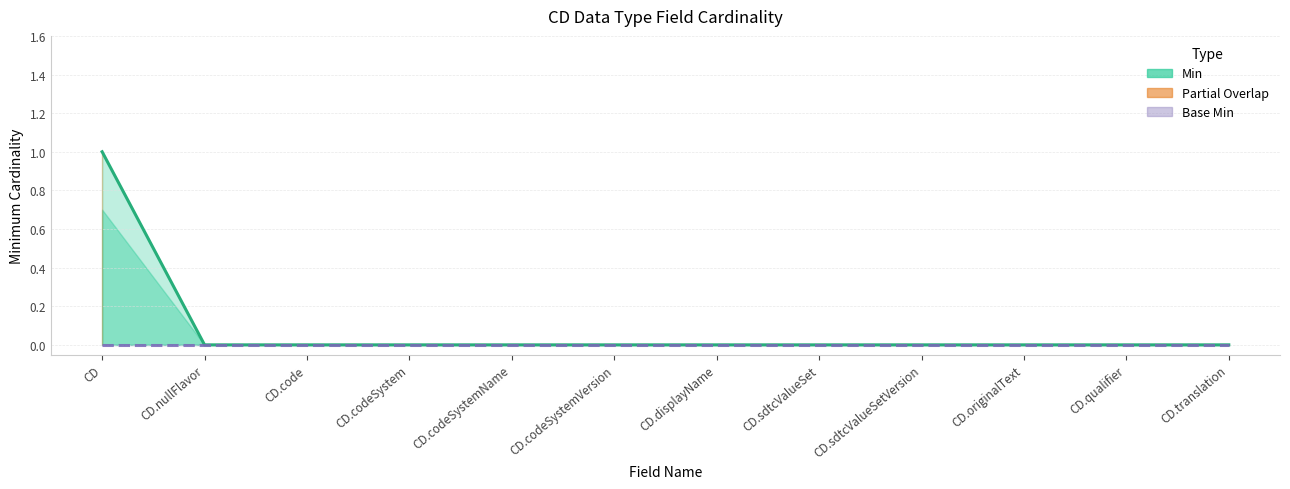

Which series has the largest total across all categories?

Min